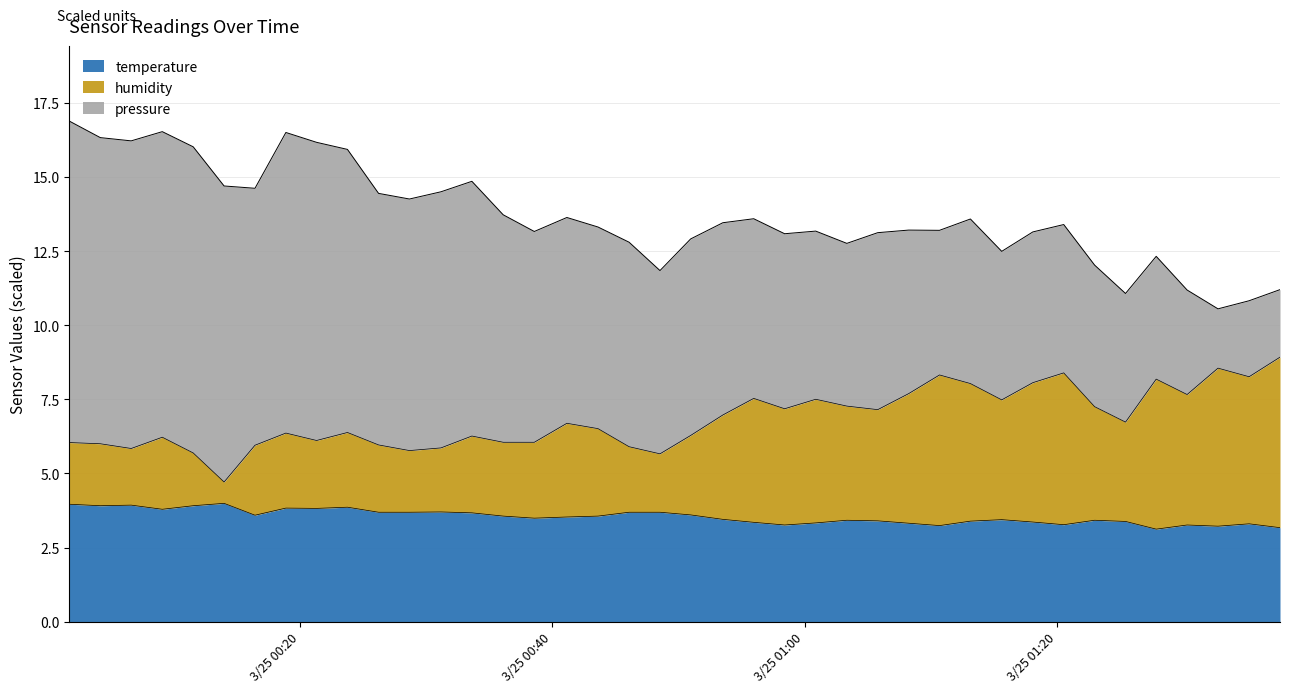

What is the maximum value for temperature?

4.0